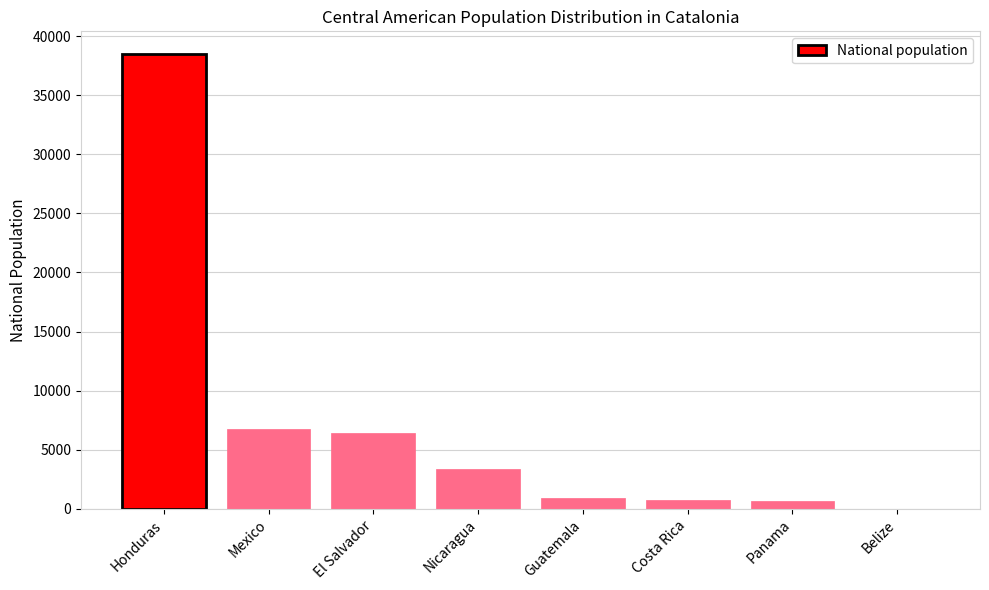

What is the sum of all values?

57366